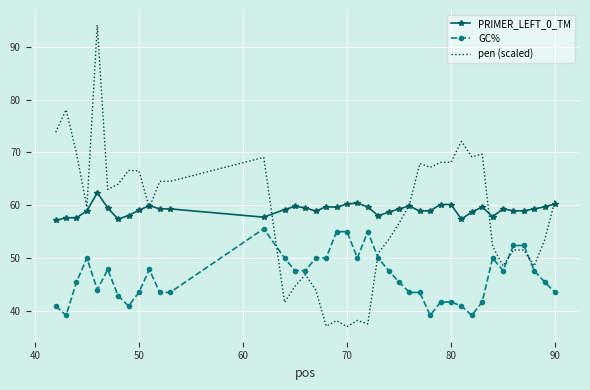

Which series has the widest spread of values?

pen (scaled)